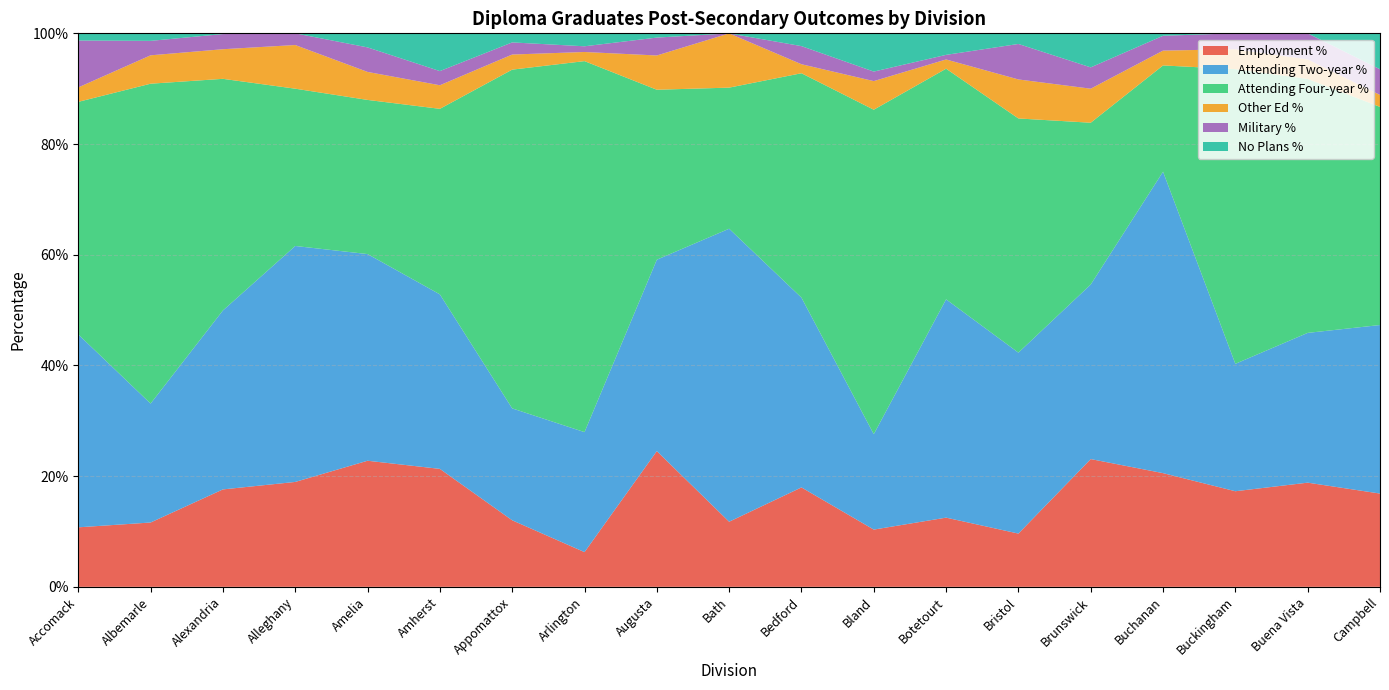

Reading left to right, list all the values displayed in this chart.

Employment %: 0.1	0.1	0.2	0.2	0.2	0.2	0.1	0.1	0.2	0.1	0.2	0.1	0.1	0.1	0.2	0.2	0.2	0.2	0.2
Attending Two-year %: 0.3	0.2	0.3	0.4	0.4	0.3	0.2	0.2	0.3	0.5	0.3	0.2	0.4	0.3	0.3	0.5	0.2	0.3	0.3
Attending Four-year %: 0.4	0.6	0.4	0.3	0.3	0.3	0.6	0.7	0.3	0.3	0.4	0.6	0.4	0.4	0.3	0.2	0.5	0.5	0.4
Other Ed %: 0.0	0.1	0.1	0.1	0.1	0.0	0.0	0.0	0.1	0.1	0.0	0.1	0.0	0.1	0.1	0.0	0.0	0.0	0.0
Military %: 0.1	0.0	0.0	0.0	0.0	0.0	0.0	0.0	0.0	0.0	0.0	0.0	0.0	0.1	0.0	0.0	0.0	0.0	0.0
No Plans %: 0.0	0.0	0.0	0.0	0.0	0.1	0.0	0.0	0.0	0.0	0.0	0.1	0.0	0.0	0.1	0.0	0.0	0.0	0.1